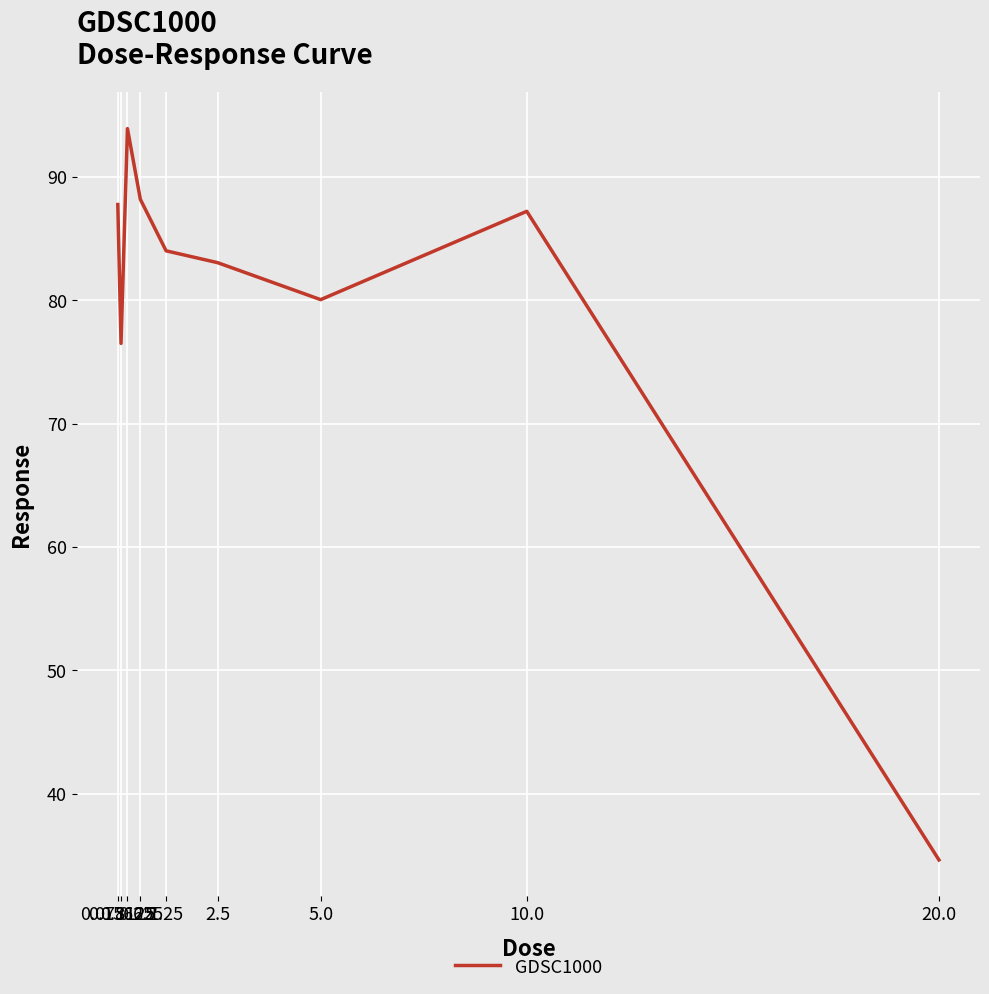

What is the sum of all values?

715.4